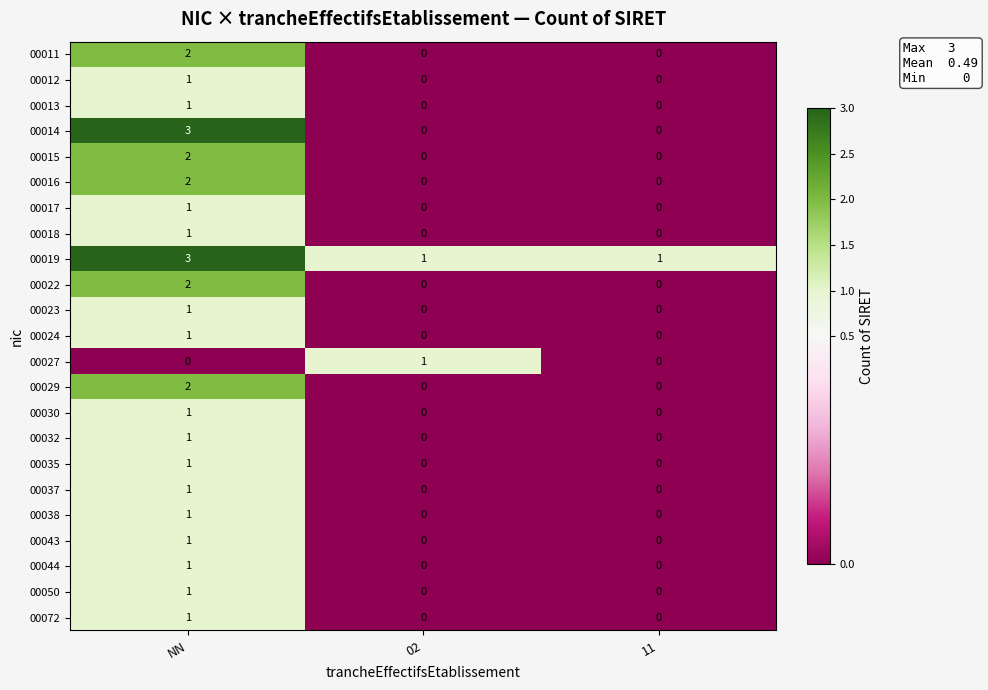

True or false: 00029 has a value of 0 at 02.

True